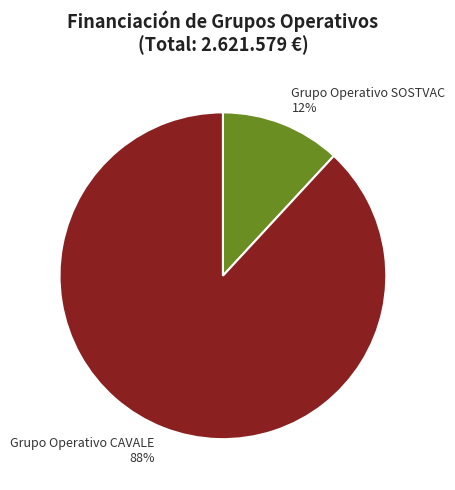

Which has a higher value, Grupo Operativo CAVALE or Grupo Operativo SOSTVAC?

Grupo Operativo CAVALE